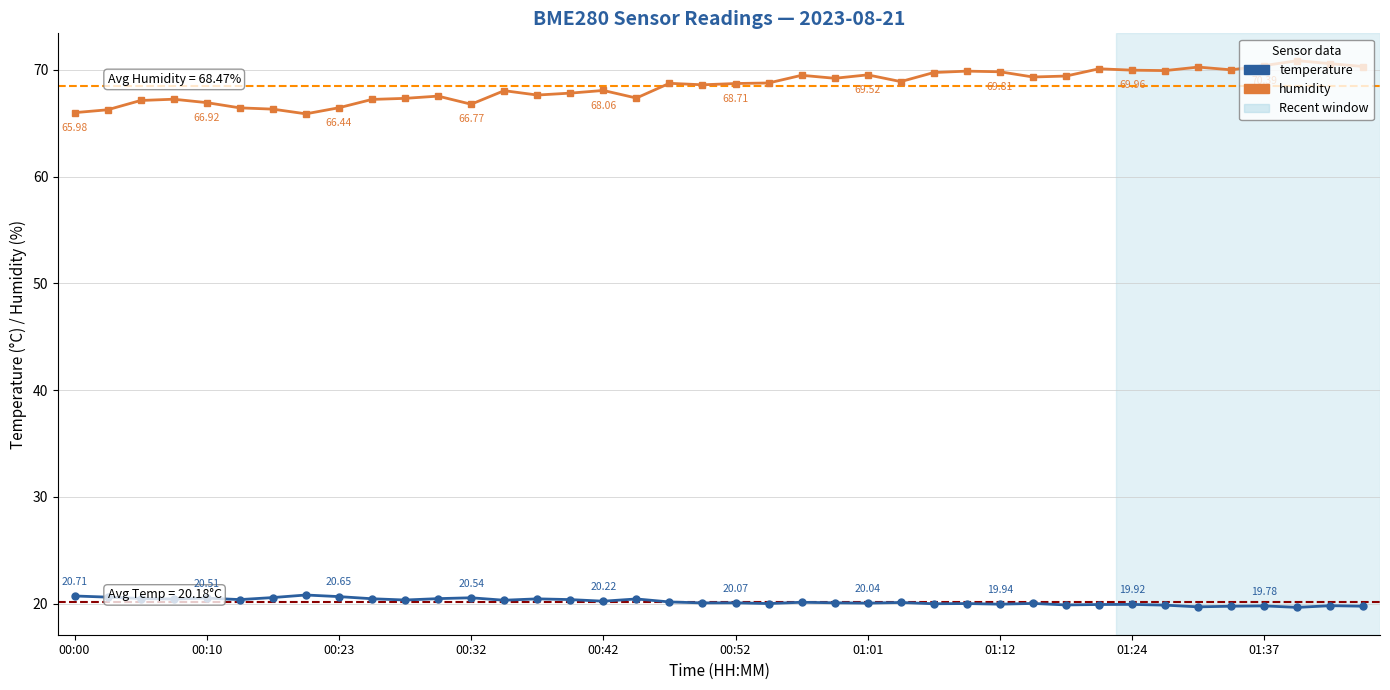

Rank the series by their maximum value, from lowest to highest.

temperature, humidity